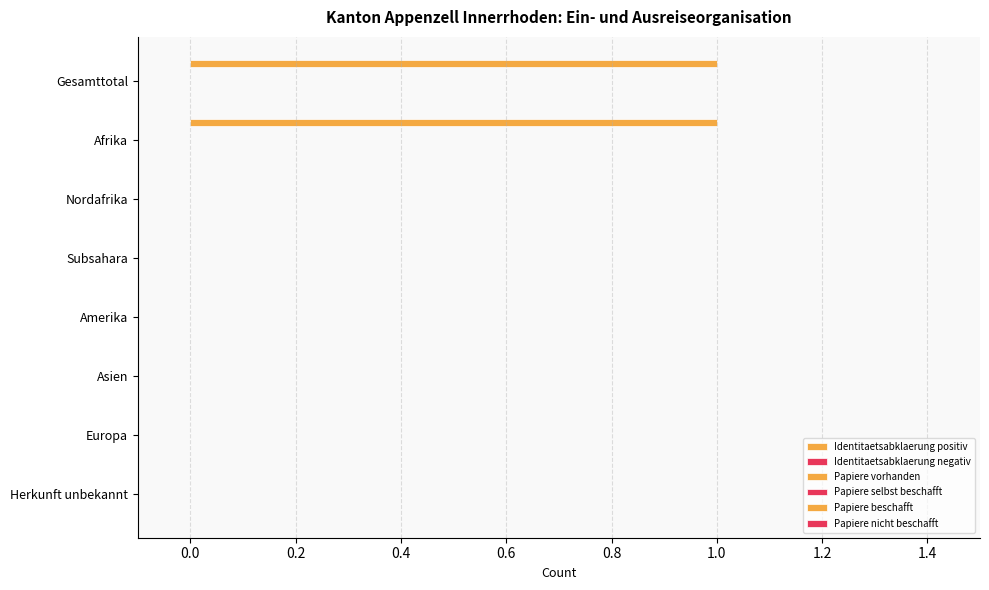

Are the bars grouped side by side (vs. stacked)?

No